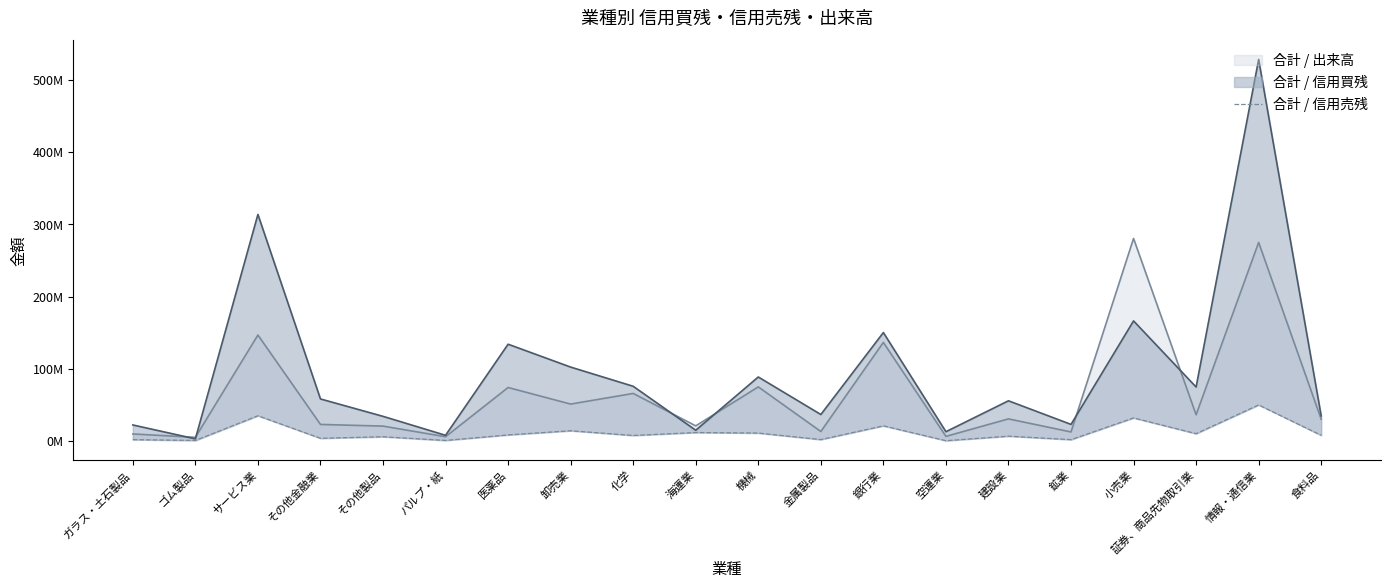

What is the difference between the values at 卸売業 and その他製品?

8324700